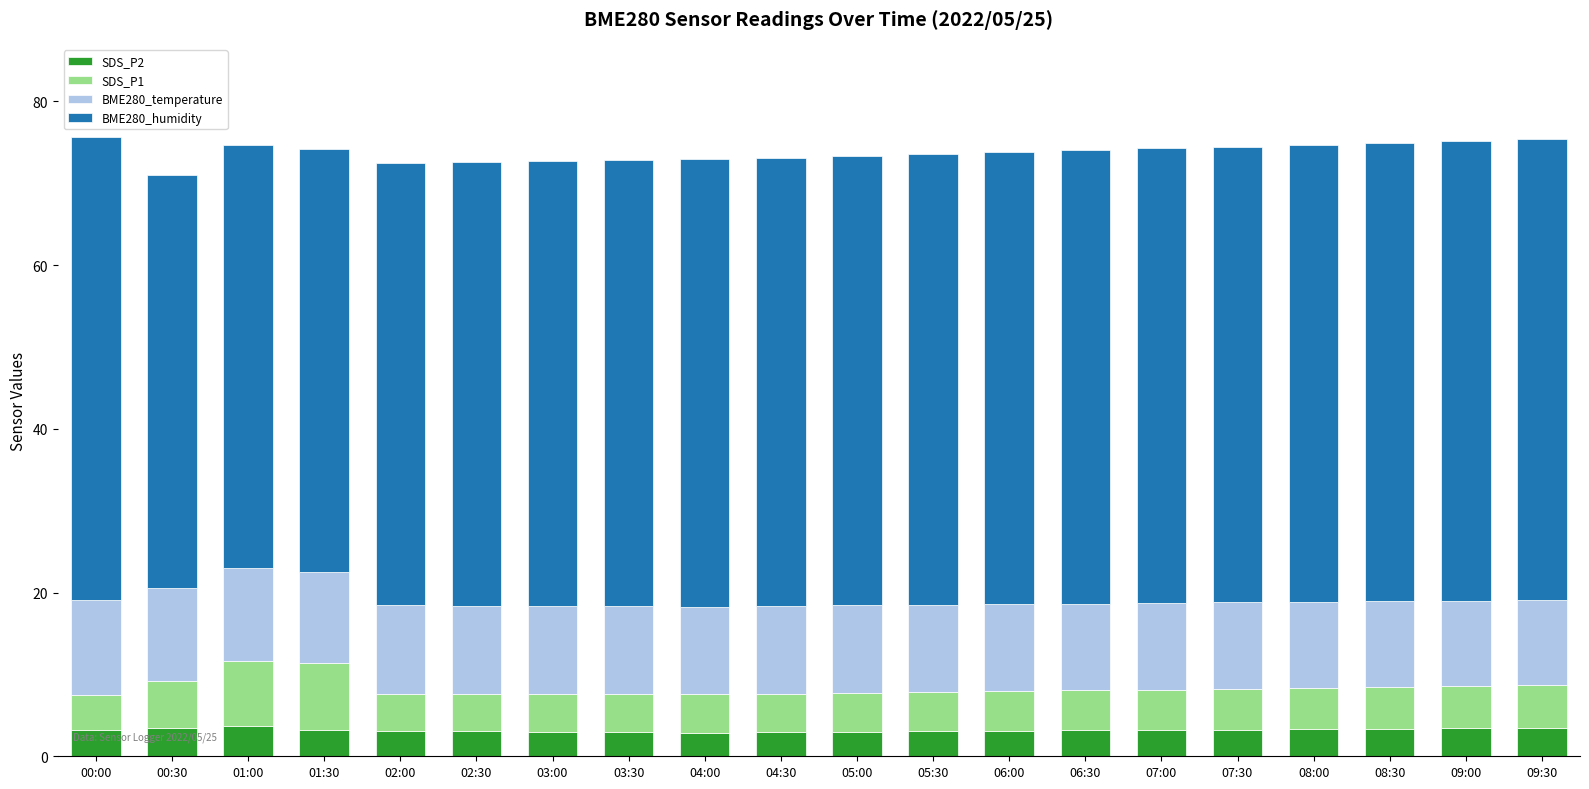

What is the lowest value of the SDS_P2 series?

2.9